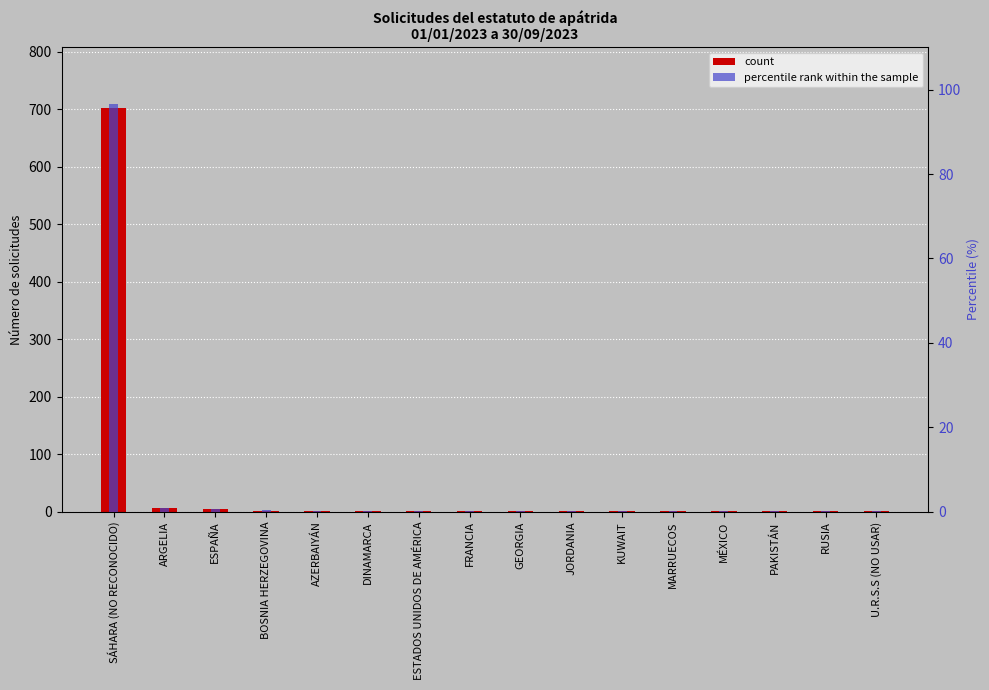

What is the lowest value of the percentile rank within the sample series?

0.1